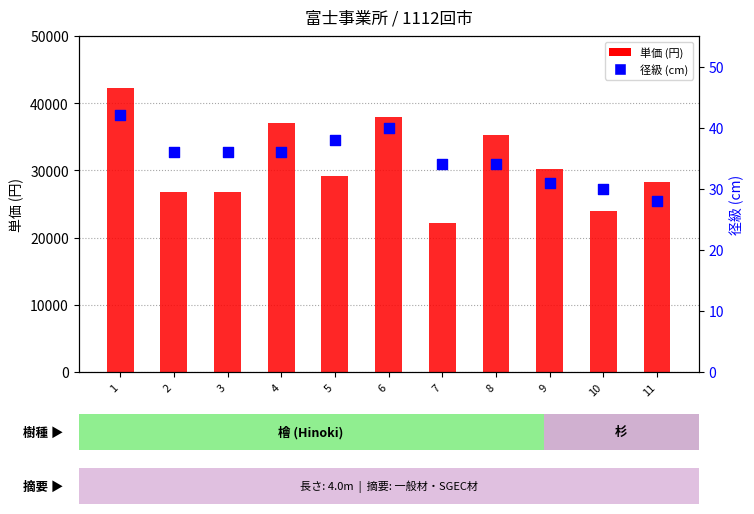

Is the value of 径級 at 5 greater than the value of 単価 at 9?

No